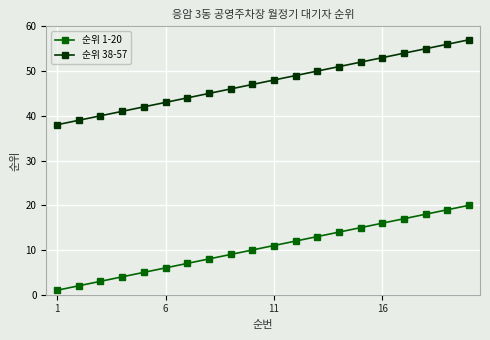

Is this an area chart (filled region under the line)?

No